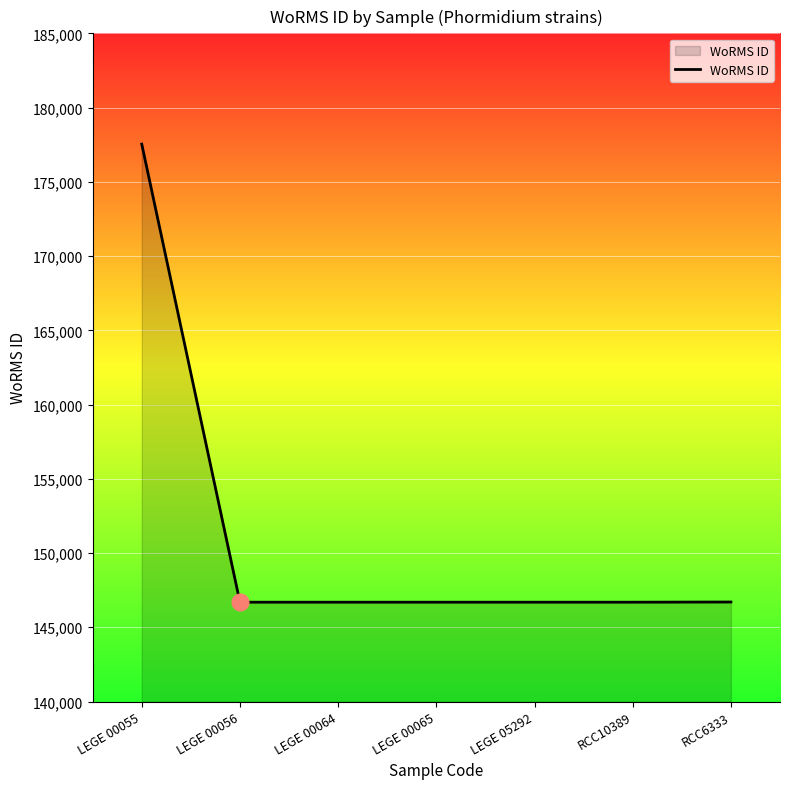

What is the average value?

151099